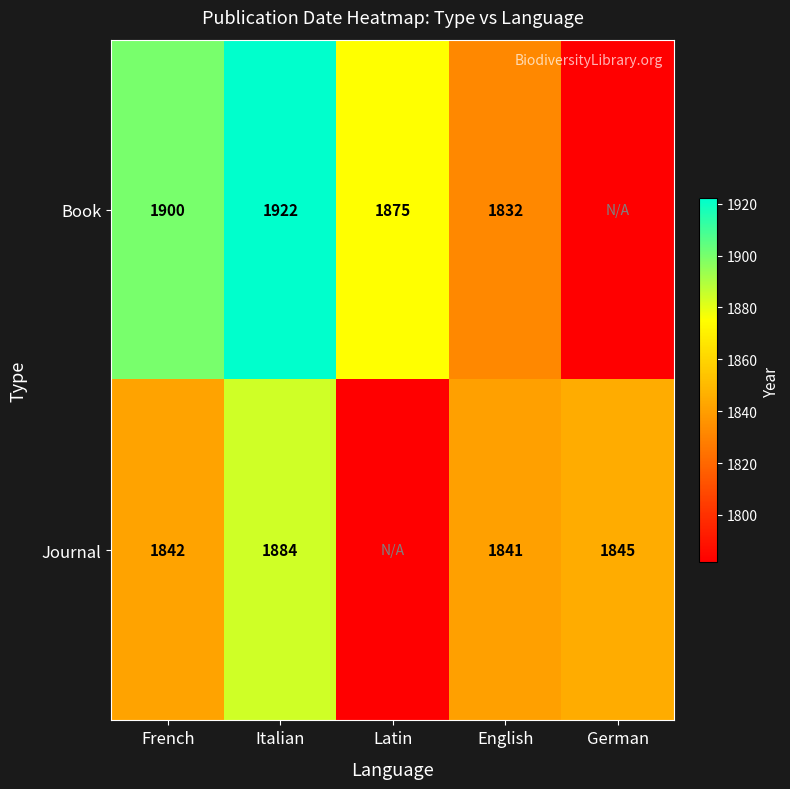

What is the difference between the highest and lowest values at French?

58